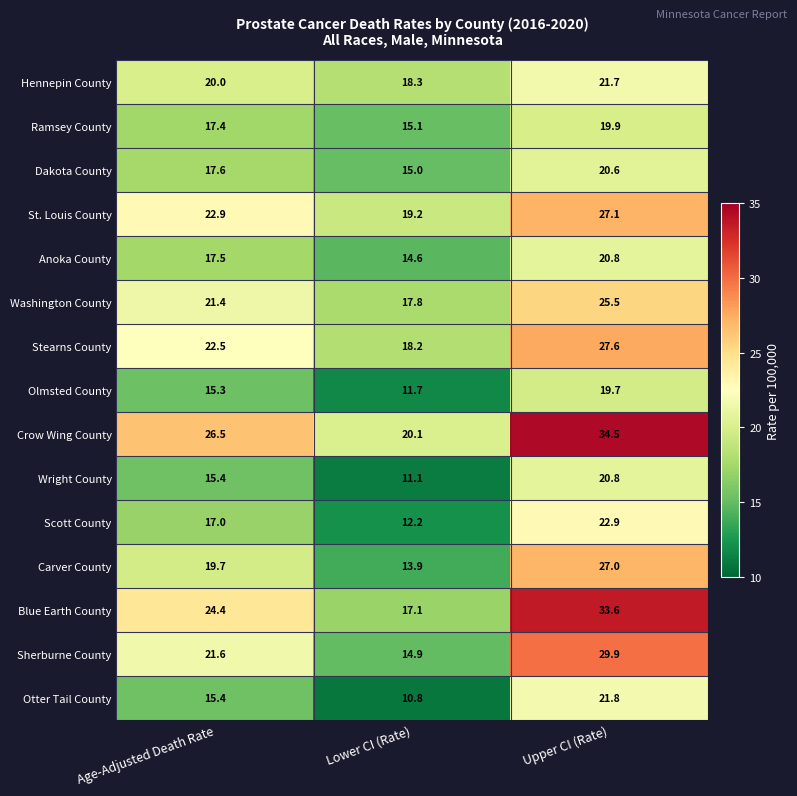

Count the number of categories in the chart.

3